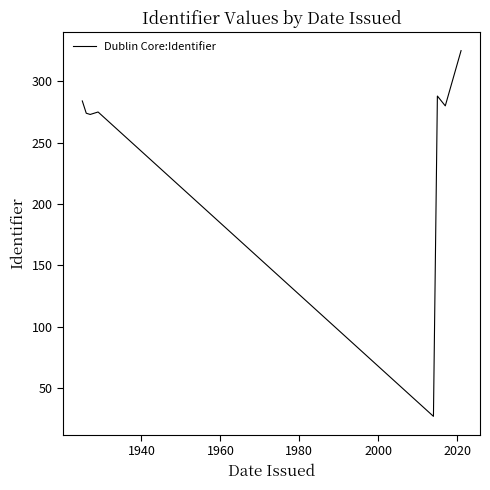

True or false: there are more than 1 points higher than both neighbors.

True